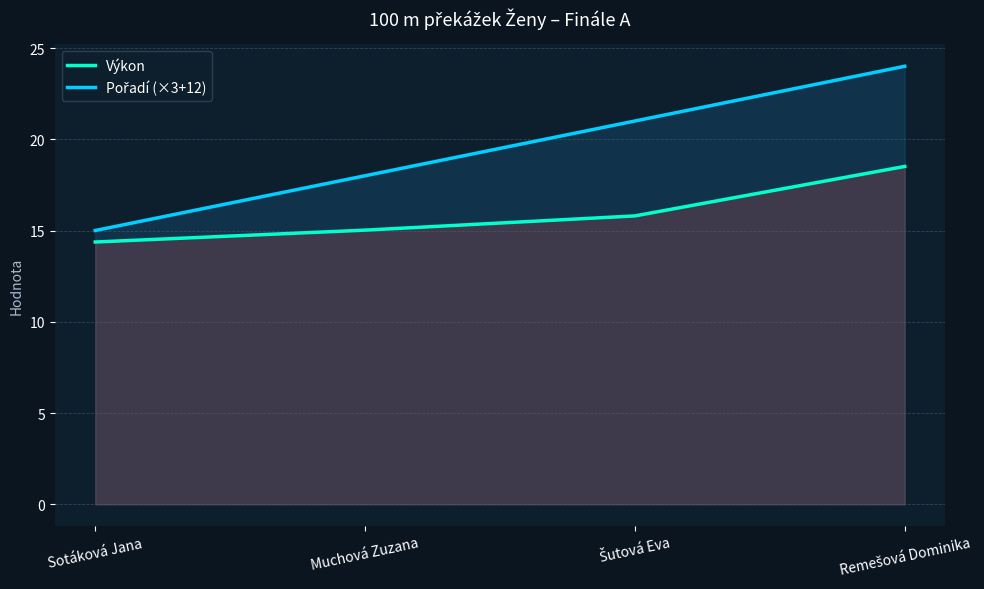

Which series has the largest total across all categories?

Pořadí (×3+12)